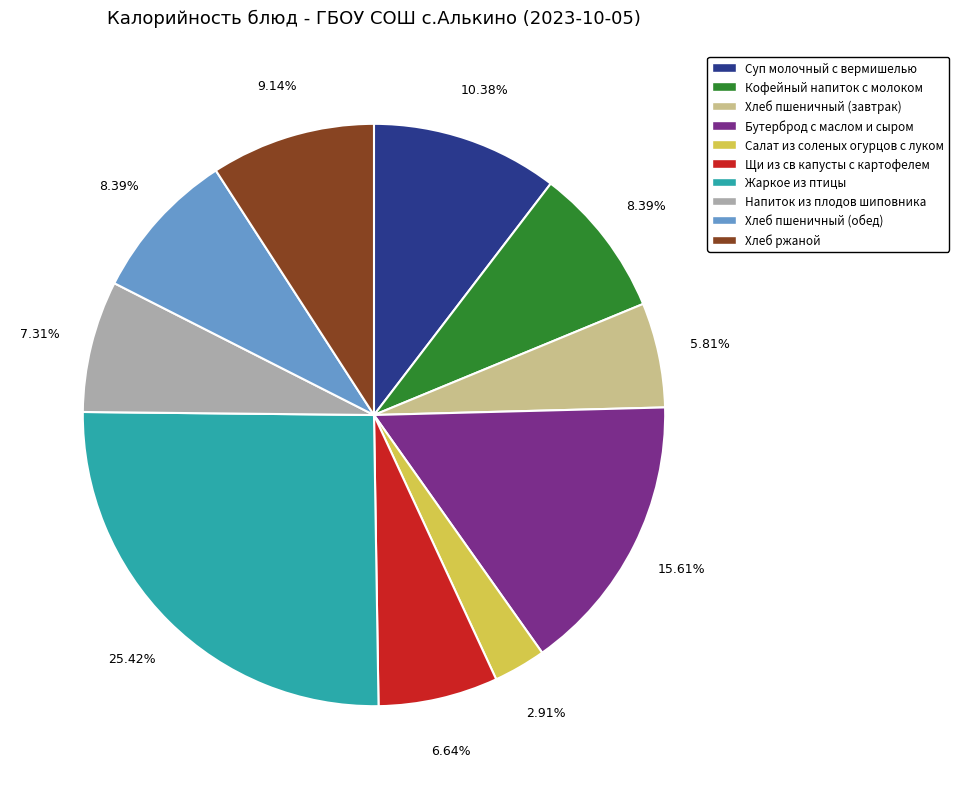

Is Бутерброд с маслом и сыром the majority of the pie?

No